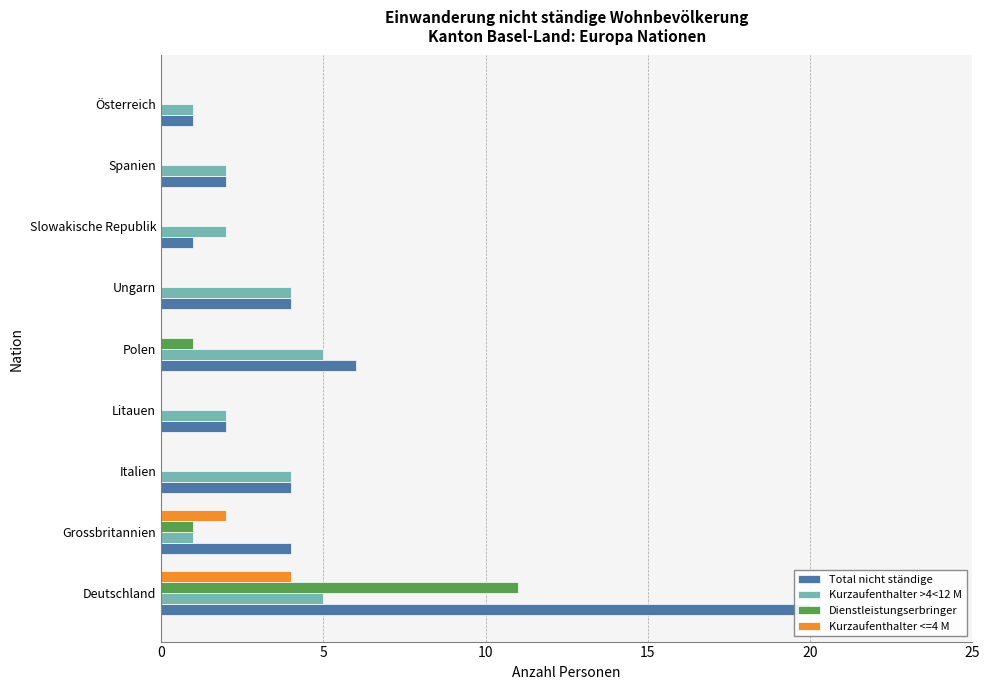

What is the spread (max minus min) of values at Slowakische Republik?

2